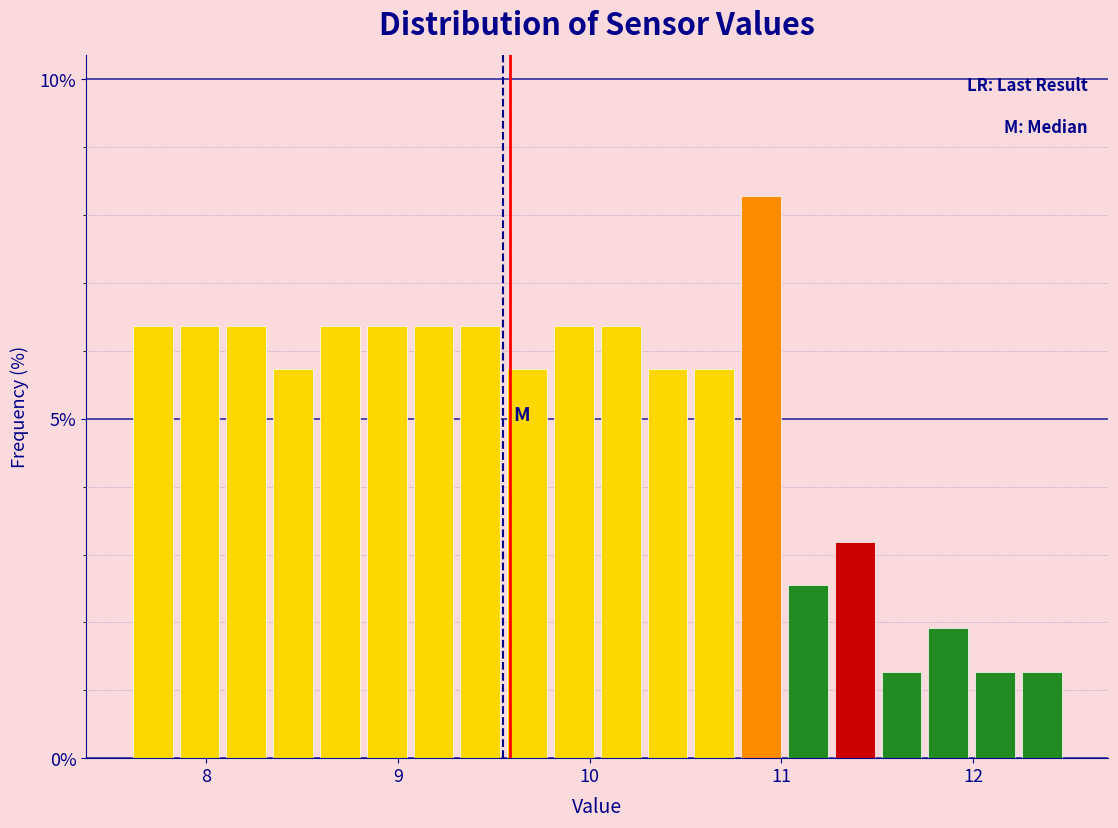

Read against the x-axis, roughly where is the centre of the tallest bar?

10.9